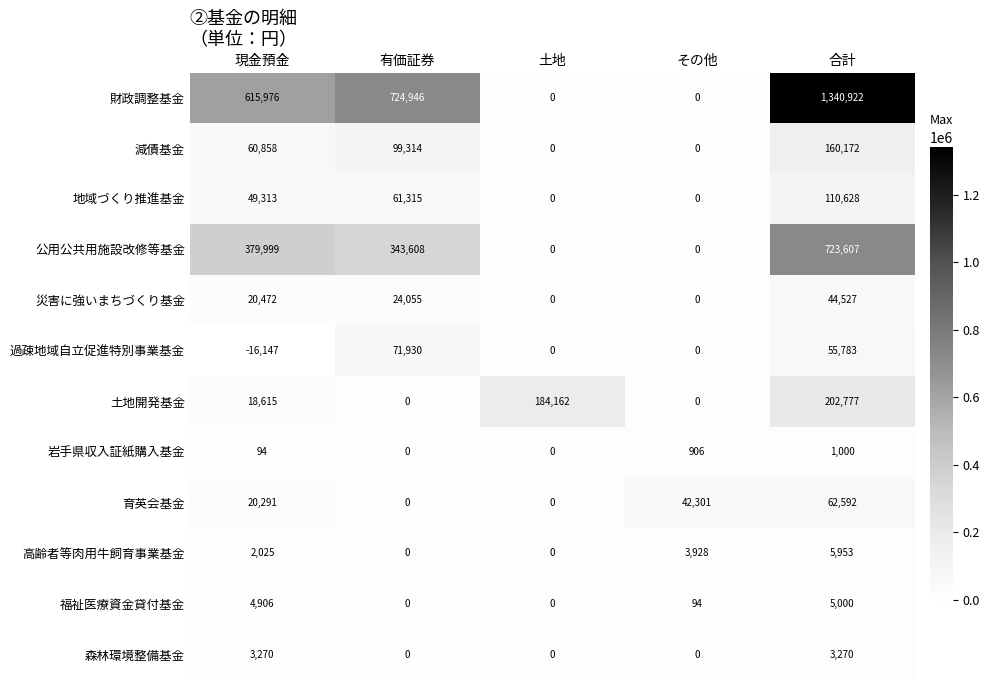

At how many categories does at least one series exceed 1339856?

1